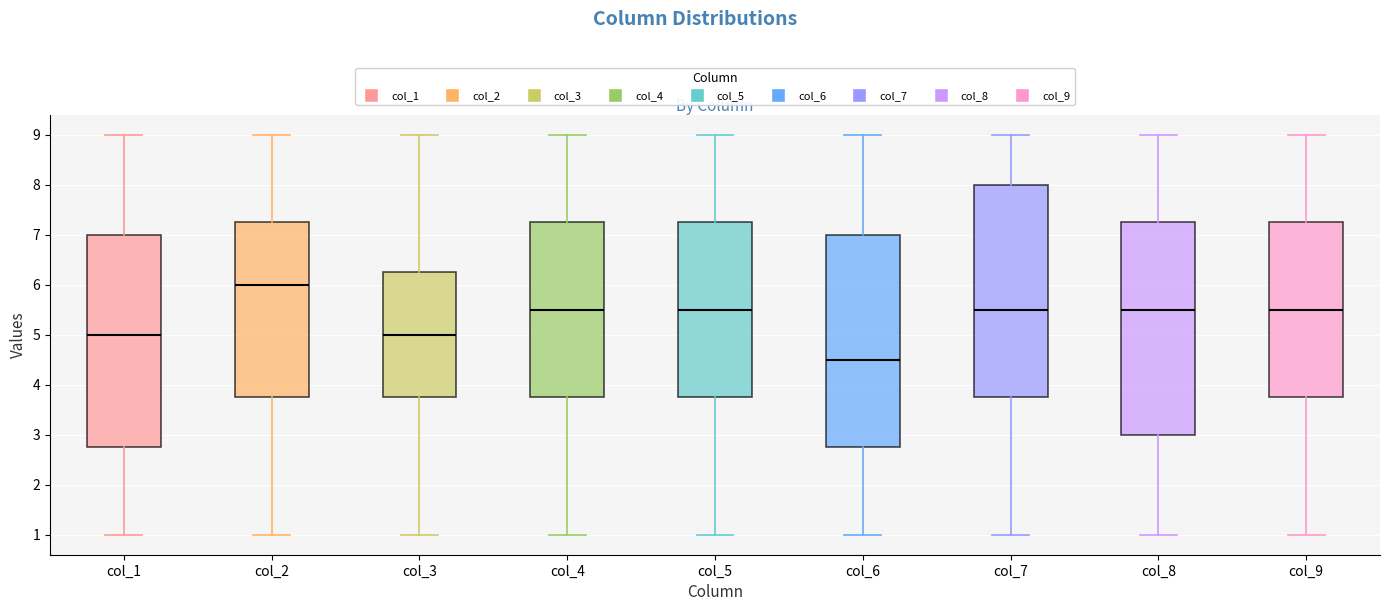

Reading left to right, transcribe this box plot: for each box, give where its median line is, the range the box spans, and where its two whiskers end, as read against the y-axis. The values are not printed on the chart, so give them approximately, as read against the axis.

col_1: median 5.0, box 2.8 to 7.0, whiskers 1.0 to 9.0
col_2: median 6.0, box 3.8 to 7.3, whiskers 1.0 to 9.0
col_3: median 5.0, box 3.8 to 6.3, whiskers 1.0 to 9.0
col_4: median 5.5, box 3.8 to 7.3, whiskers 1.0 to 9.0
col_5: median 5.5, box 3.8 to 7.3, whiskers 1.0 to 9.0
col_6: median 4.5, box 2.8 to 7.0, whiskers 1.0 to 9.0
col_7: median 5.5, box 3.8 to 8.0, whiskers 1.0 to 9.0
col_8: median 5.5, box 3.0 to 7.3, whiskers 1.0 to 9.0
col_9: median 5.5, box 3.8 to 7.3, whiskers 1.0 to 9.0